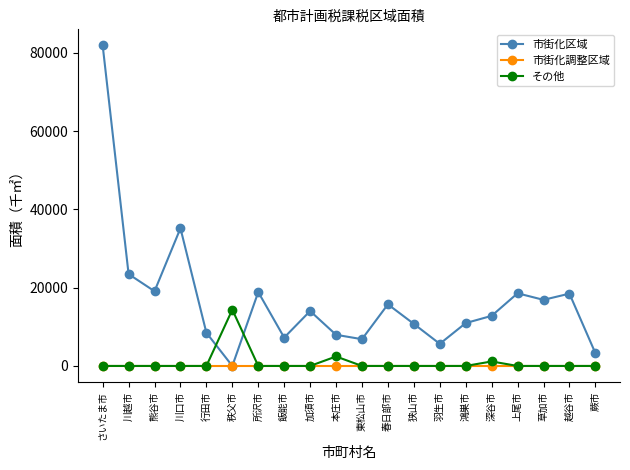

True or false: 市街化区域 and その他 cross at least once.

True